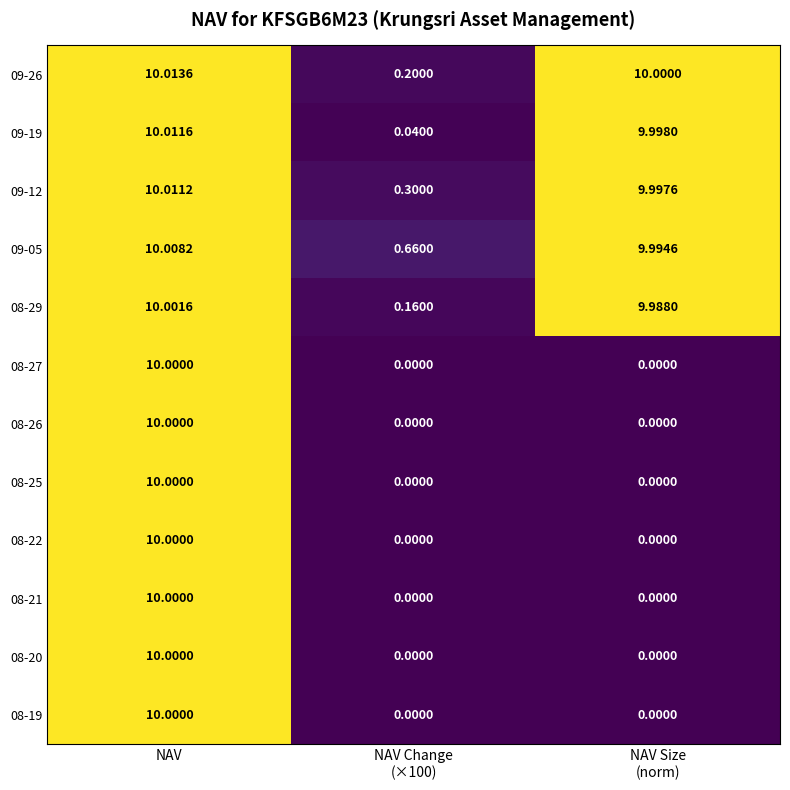

Which category has the highest value across all series?

NAV